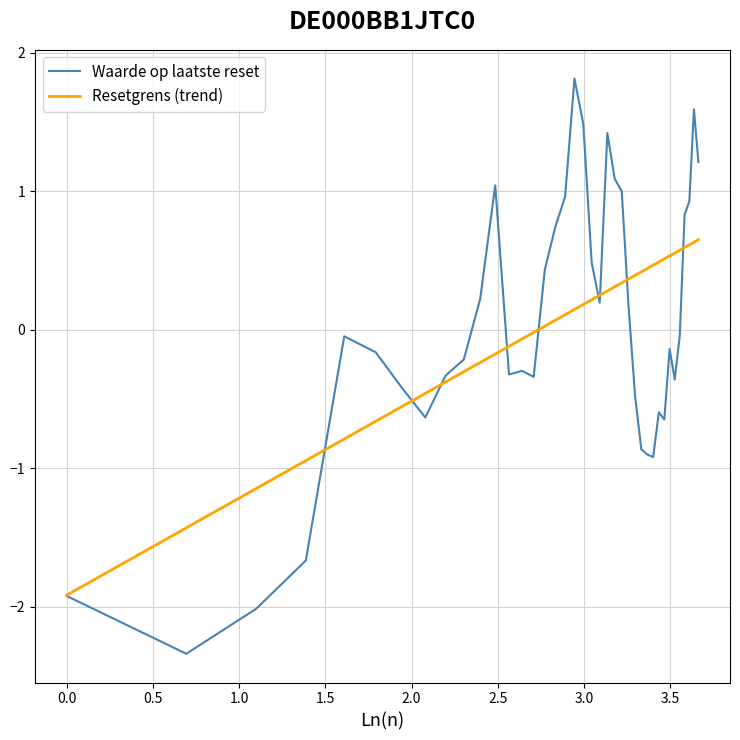

List the series in order of their peak value, lowest first.

Resetgrens (trend), Waarde op laatste reset